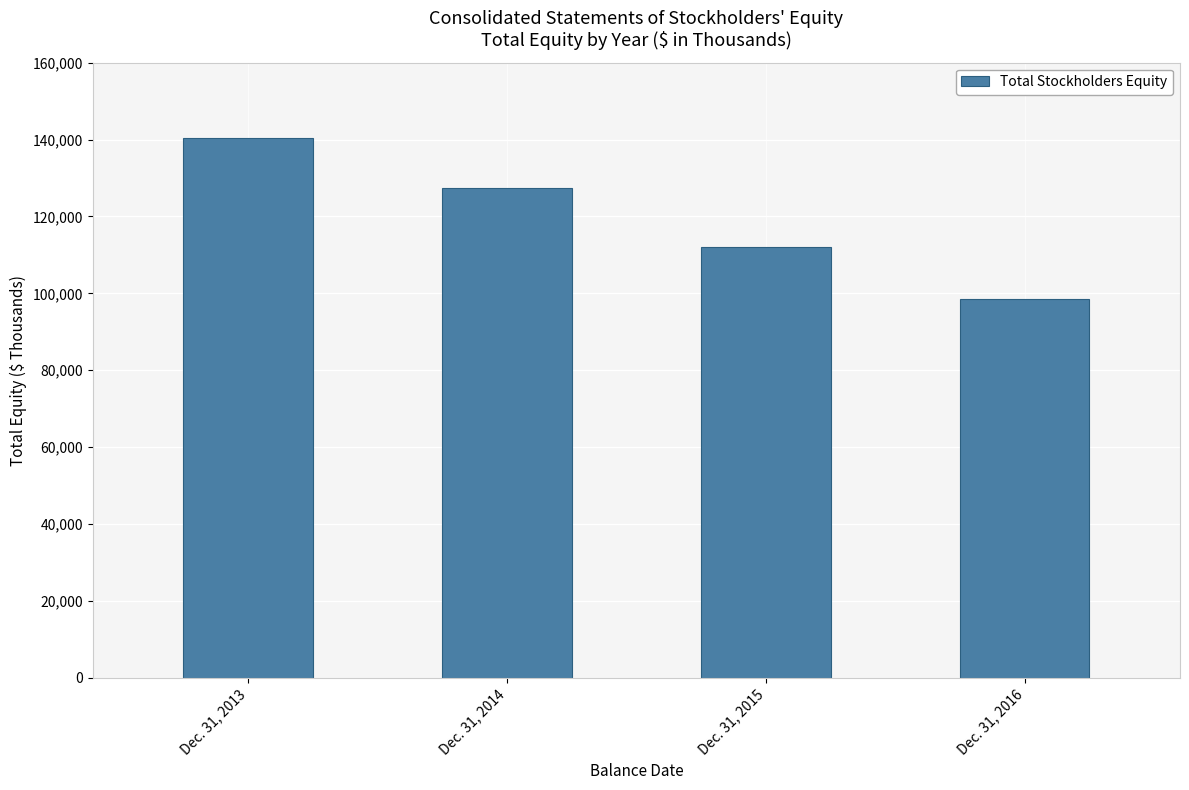

Reading left to right, transcribe all the data shown in this chart.

Dec. 31, 2013=140433	Dec. 31, 2014=127430	Dec. 31, 2015=112035	Dec. 31, 2016=98546